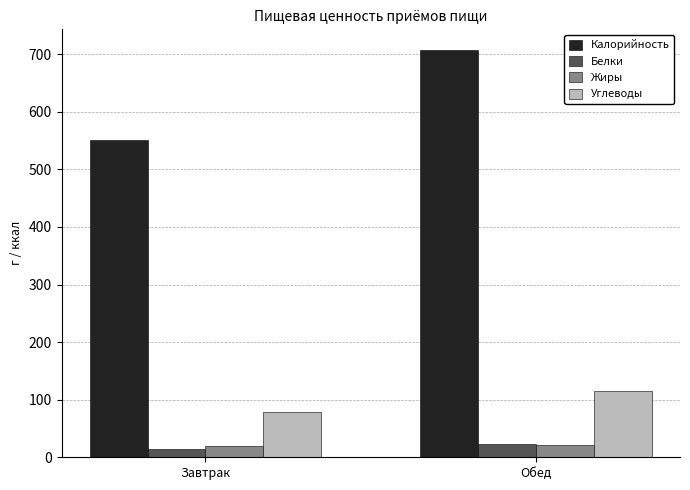

Are the bars horizontal?

No